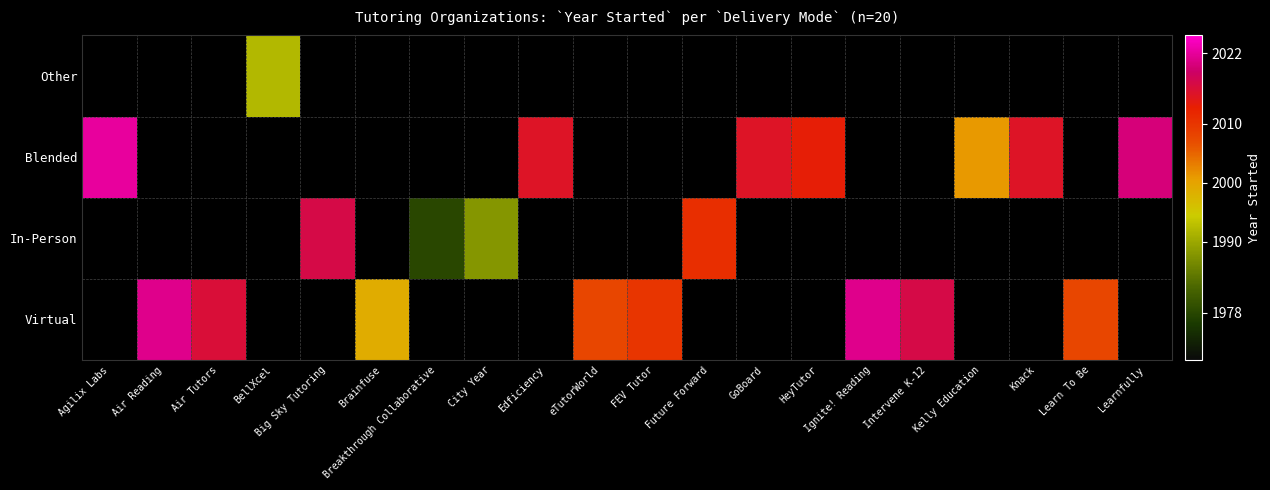

Rank the categories by In-Person value from highest to lowest.

Big Sky Tutoring, Future Forward, City Year, Breakthrough Collaborative, Agilix Labs, Air Reading, Air Tutors, BellXcel, Brainfuse, Edficiency, eTutorWorld, FEV Tutor, GoBoard, HeyTutor, Ignite! Reading, Intervene K-12, Kelly Education, Knack, Learn To Be, Learnfully